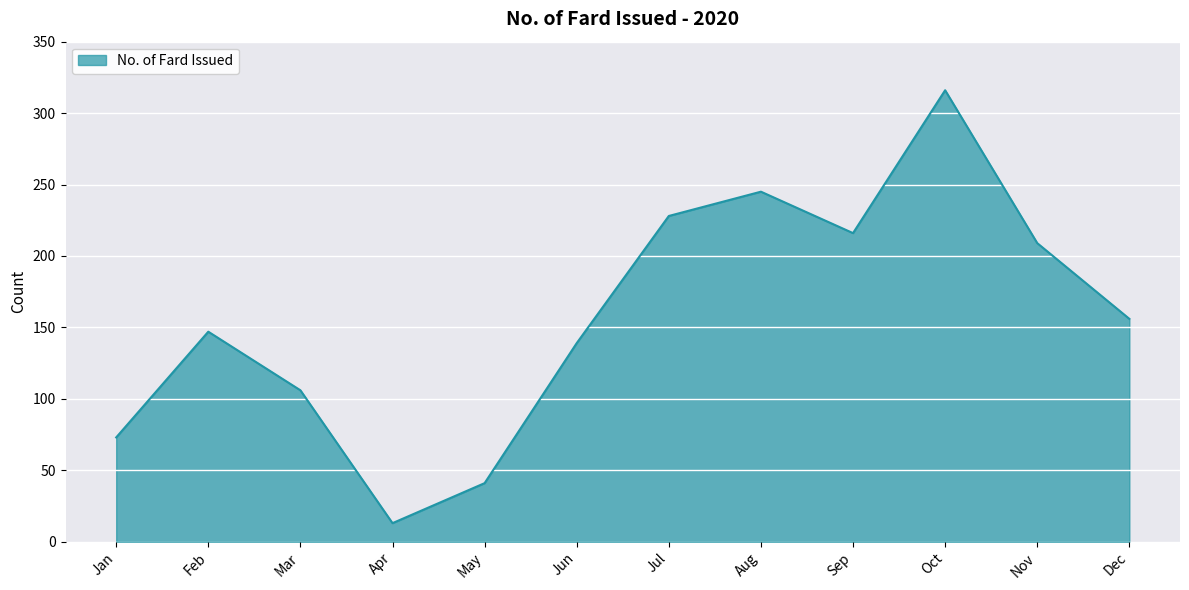

What is the minimum value shown in the chart?

13